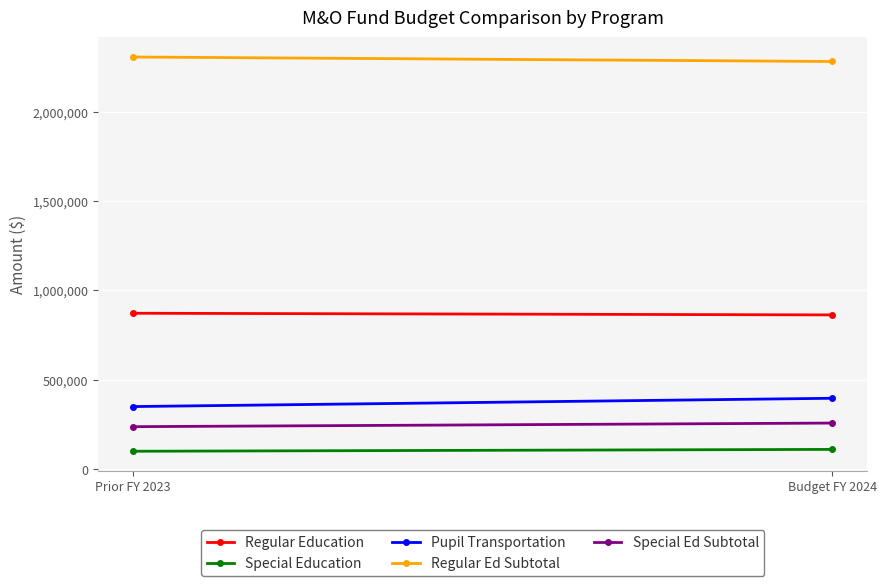

Rank the categories by Pupil Transportation value from highest to lowest.

Budget FY 2024, Prior FY 2023